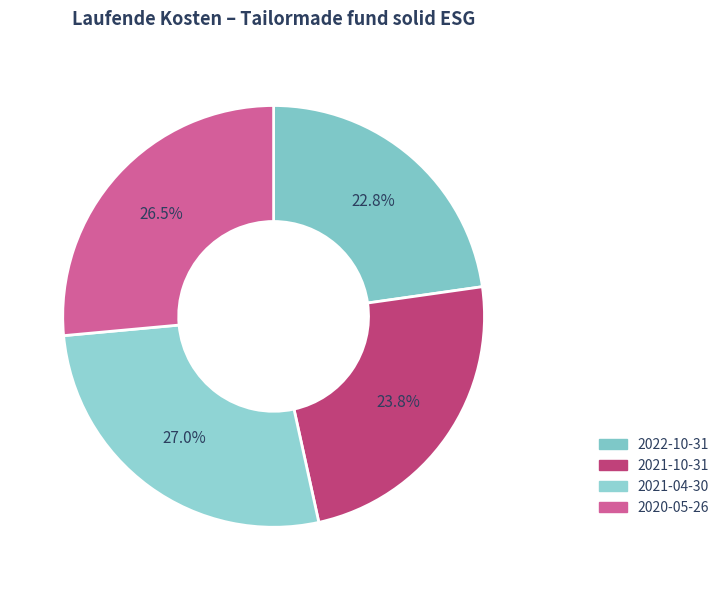

How many slices are in this pie chart?

4